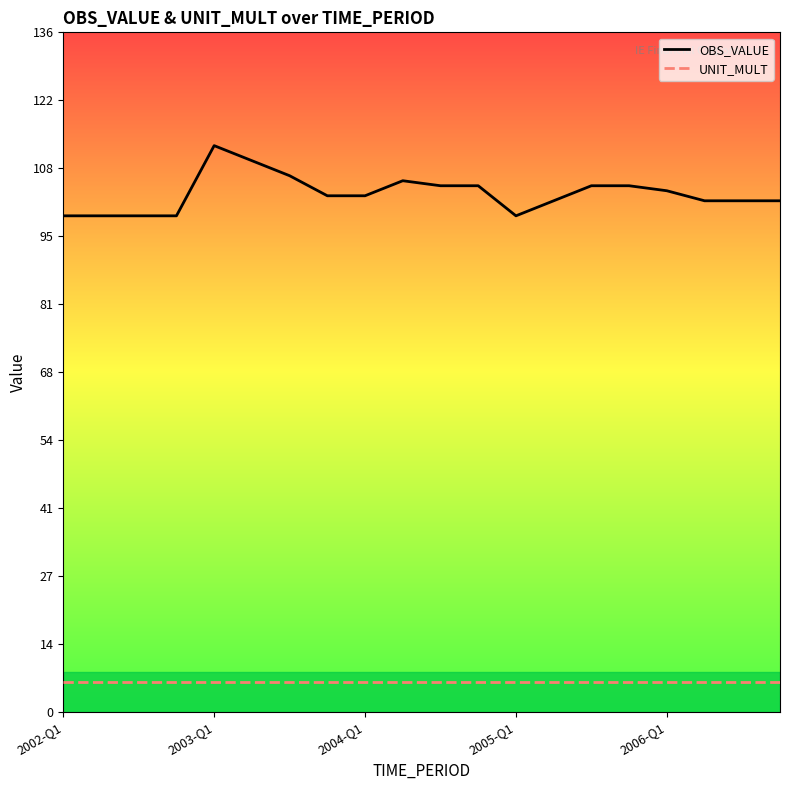

Which series has the largest range (max minus min)?

OBS_VALUE